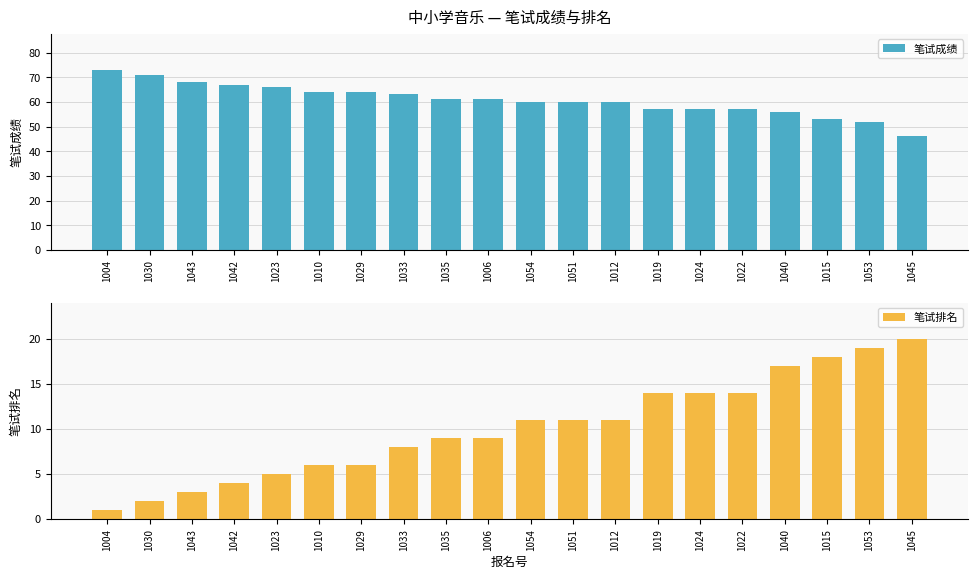

Which category has the lowest value in the 笔试成绩 series?

1045